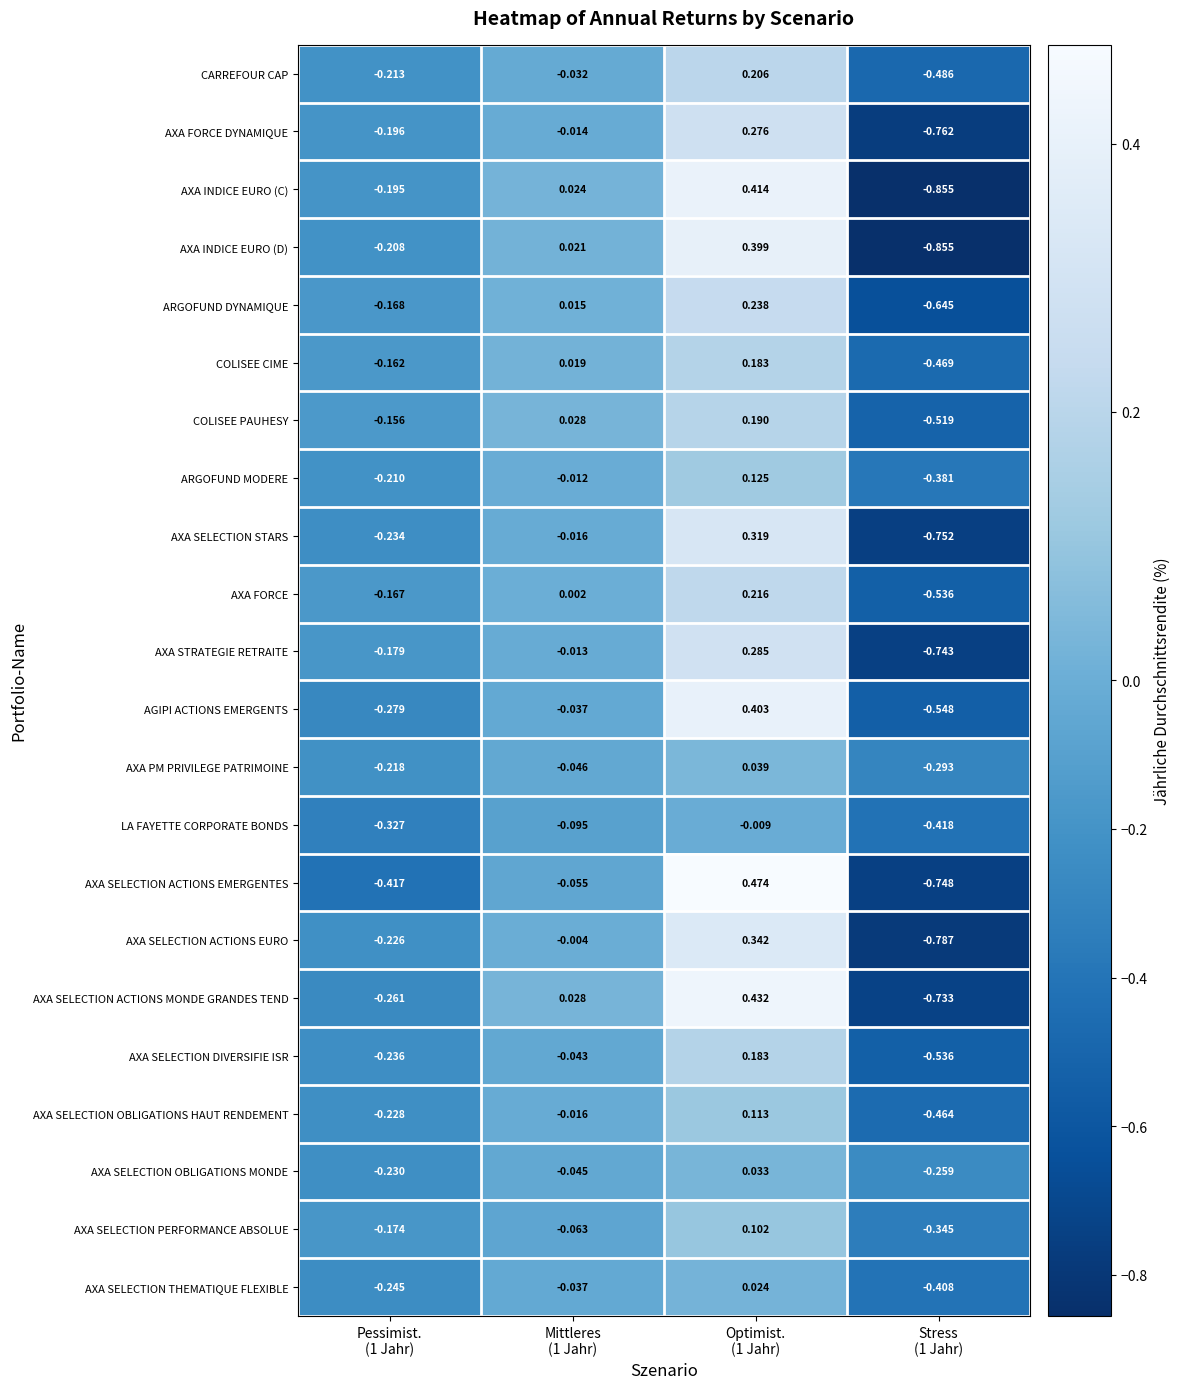

Which series has the widest spread of values?

AXA INDICE EURO (C)